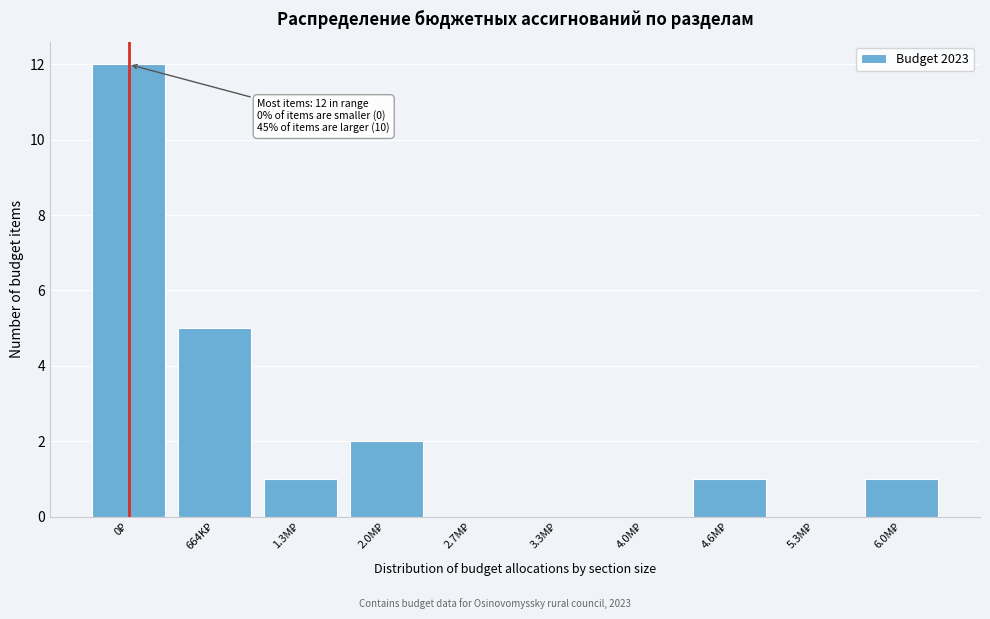

What is the sum of all values?

22